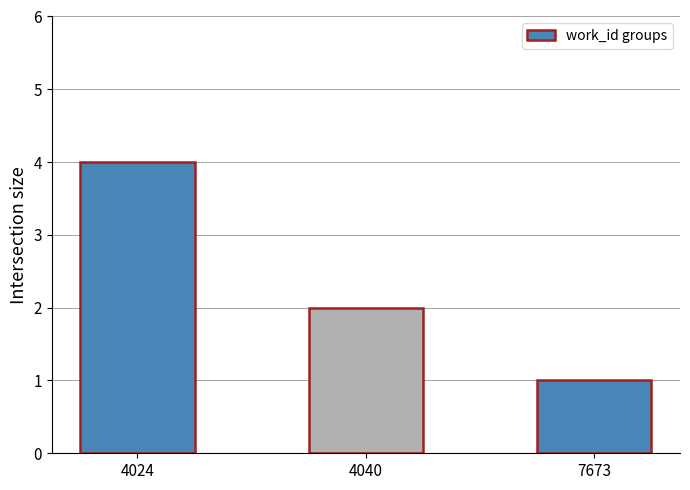

What is the difference between the maximum and minimum values?

3